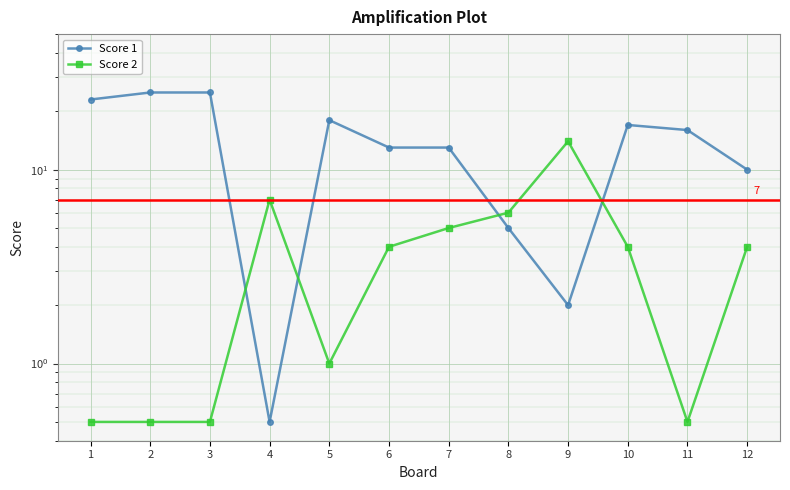

Between 1 and 6, which series saw the biggest shift?

Score 1